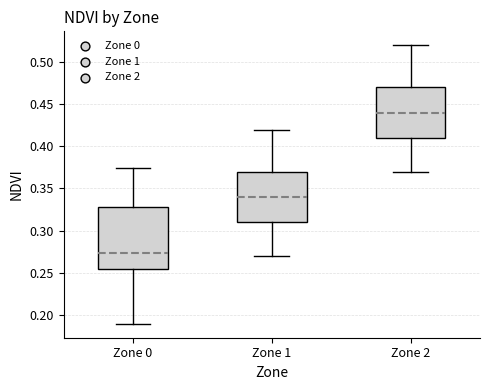

Reading left to right, transcribe this box plot: for each box, give where its median line is, the range the box spans, and where its two whiskers end, as read against the y-axis. The values are not printed on the chart, so give them approximately, as read against the axis.

Zone 0: median 0.275, box 0.255 to 0.330, whiskers 0.190 to 0.375
Zone 1: median 0.340, box 0.310 to 0.370, whiskers 0.270 to 0.420
Zone 2: median 0.440, box 0.410 to 0.470, whiskers 0.370 to 0.520